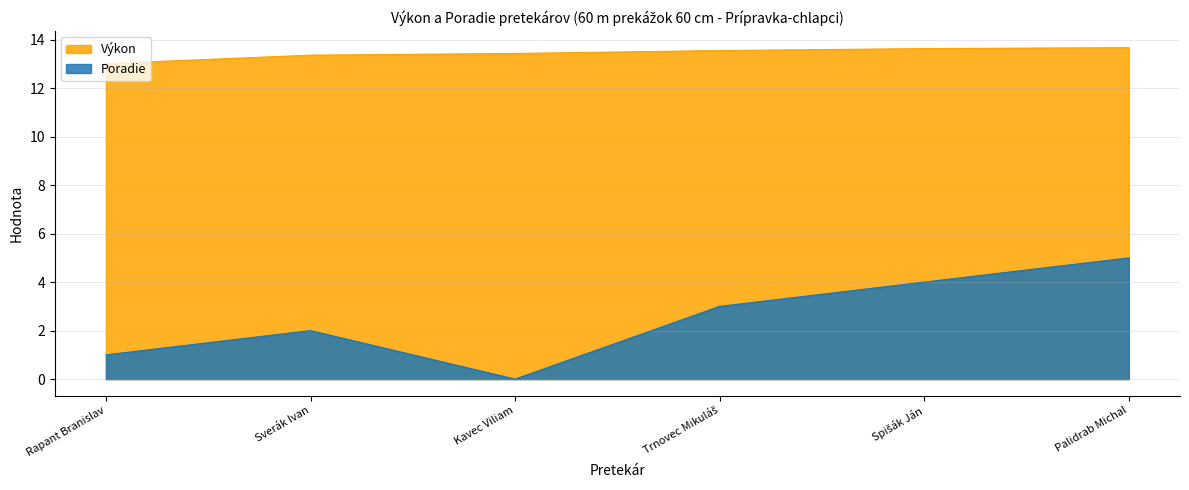

What is the sum of the Poradie values at Kavec Viliam and Sverák Ivan?

2.0